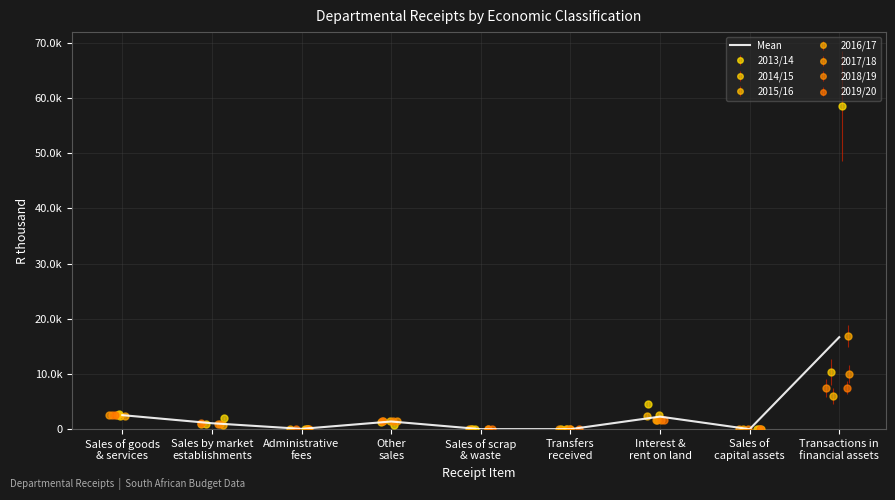

How many lines are shown in the chart?

1